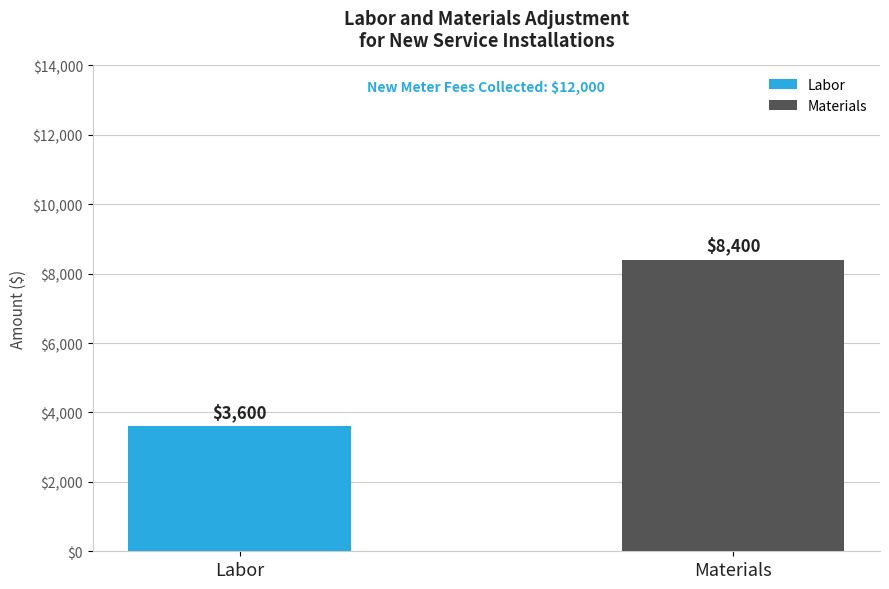

Reading right to left, list all the values displayed in this chart.

Materials=8400	Labor=3600